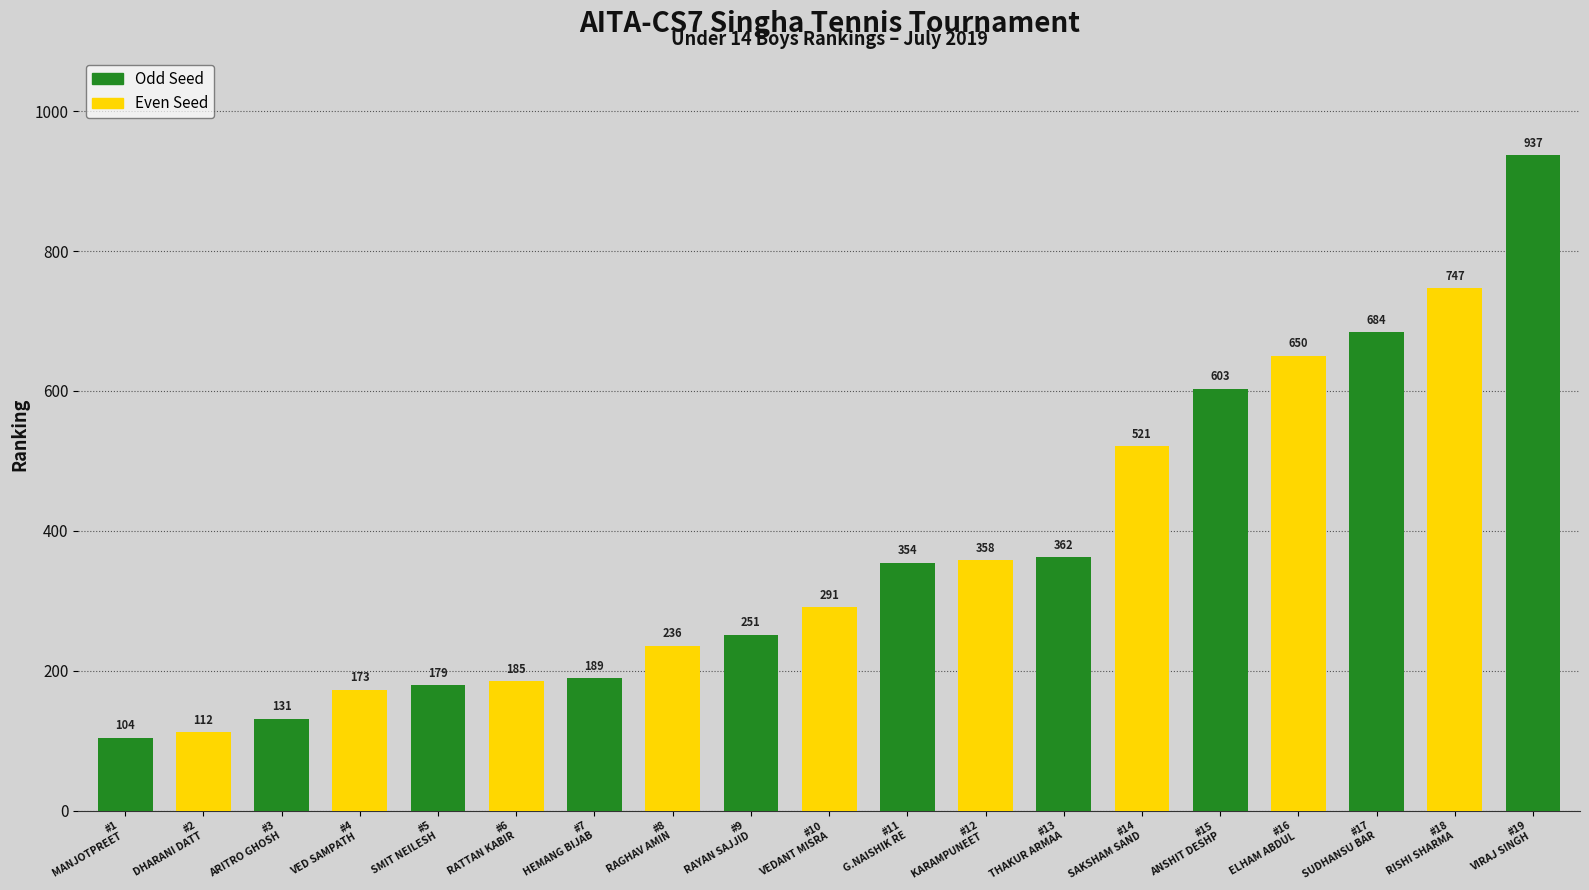

At which label is the value closest to 520?

#14
SAKSHAM SAND